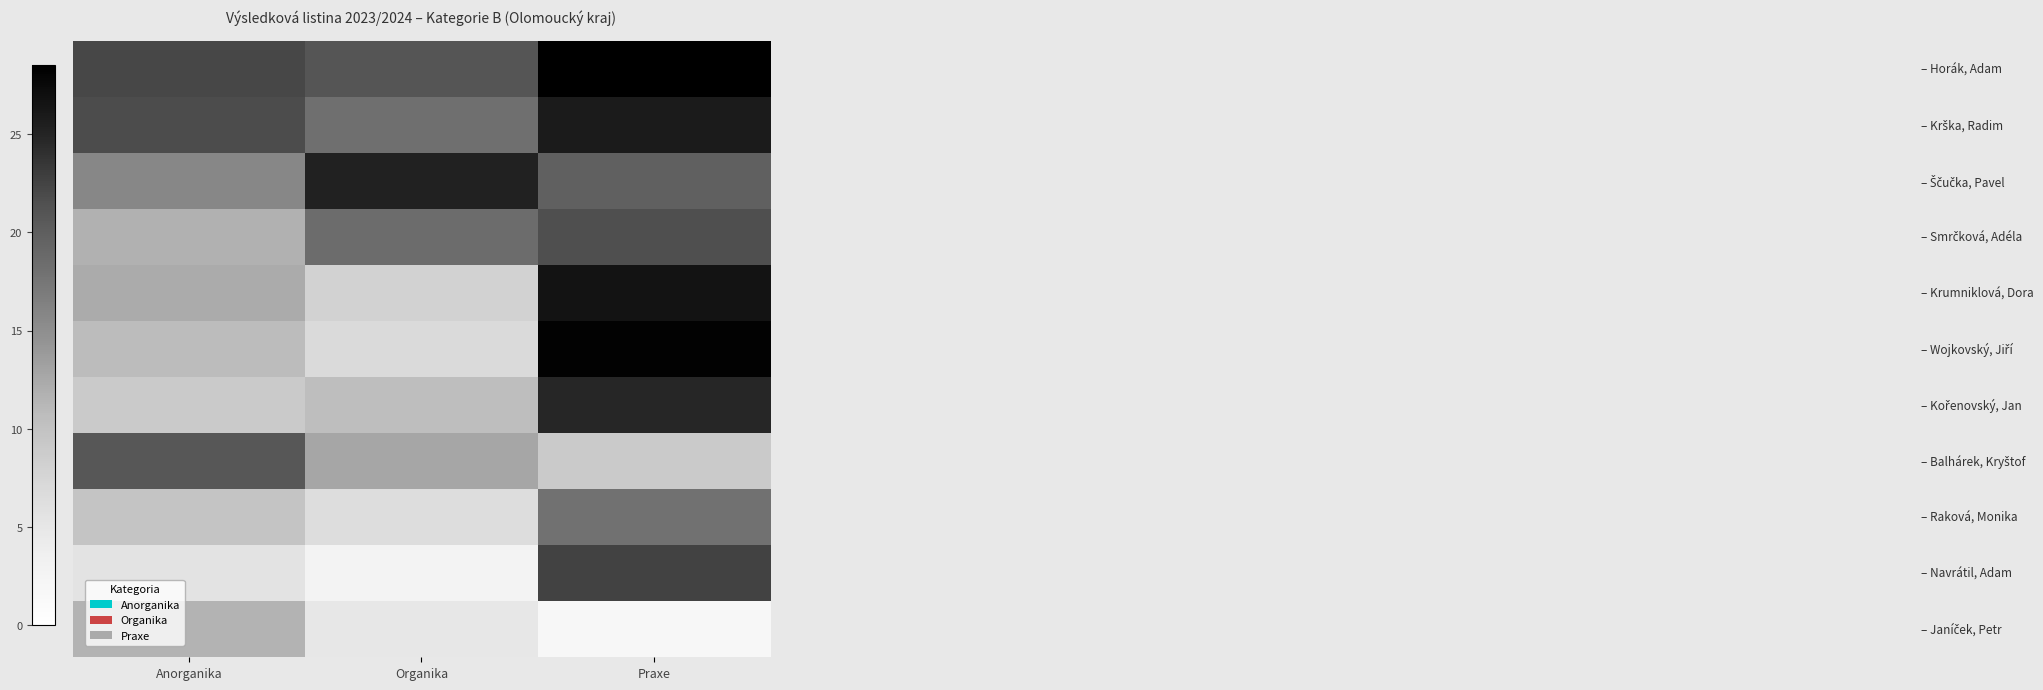

What is the total value across all series at Anorganika?

151.0